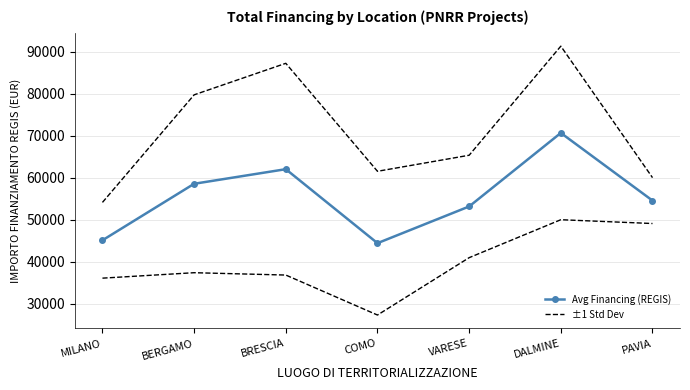

How many lines are shown in the chart?

2